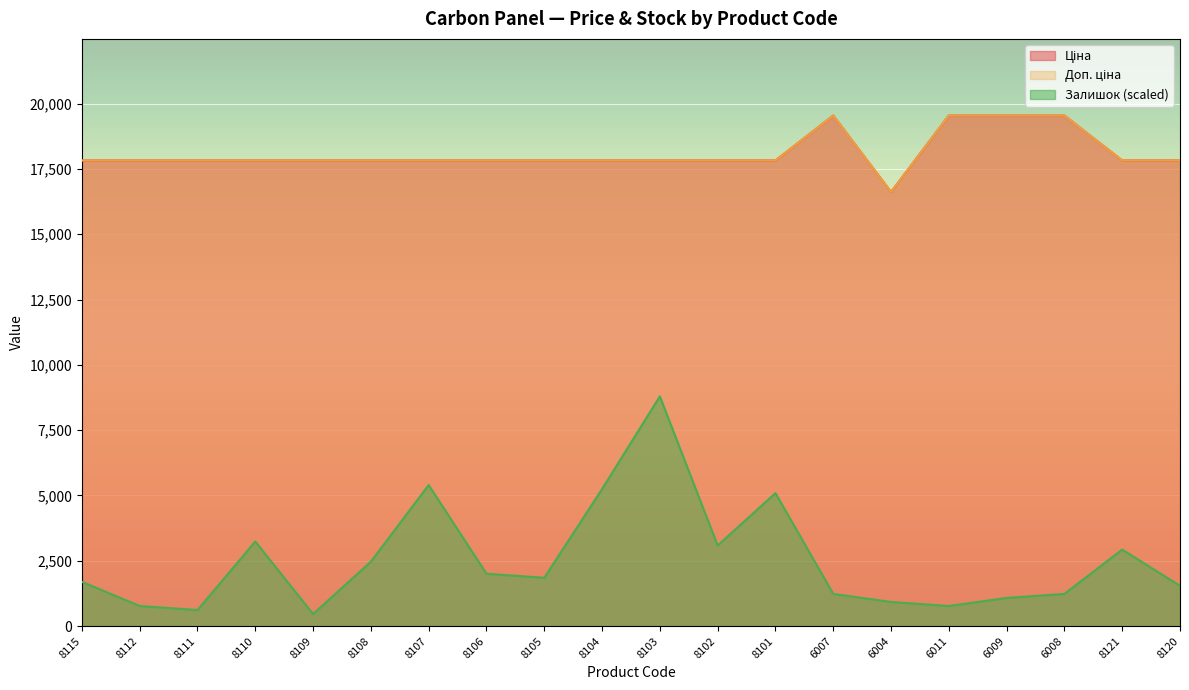

True or false: Ціна and Доп. ціна cross at least once.

False